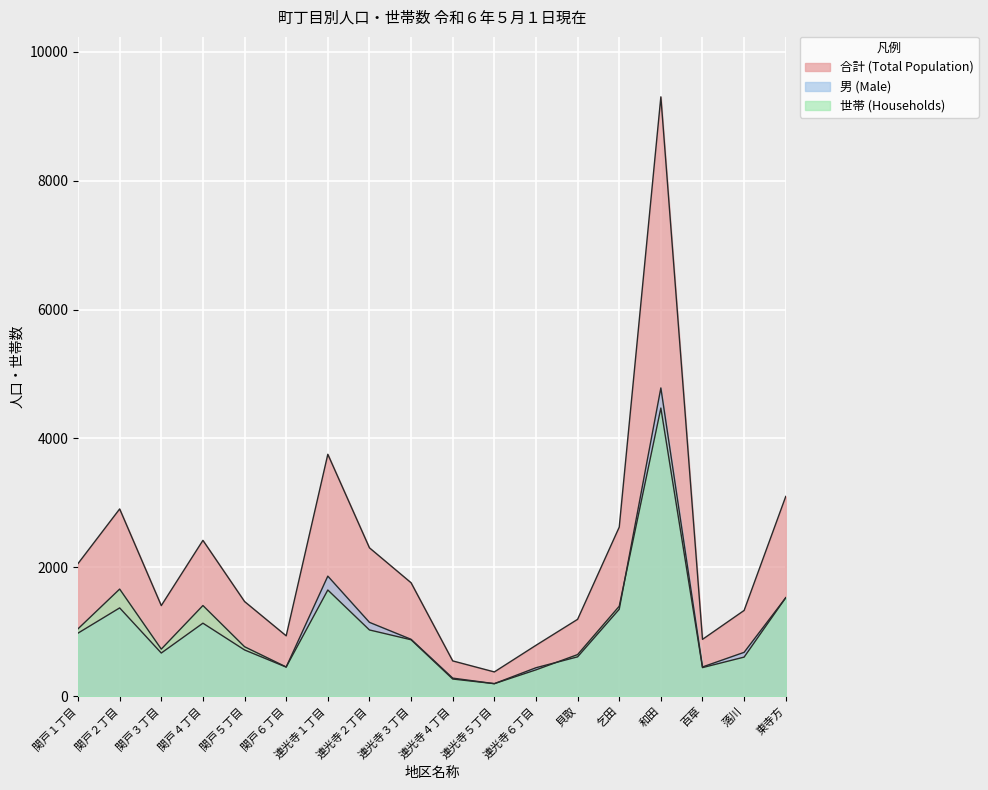

After their last crossing, which series has the higher values: 男 or 世帯?

世帯